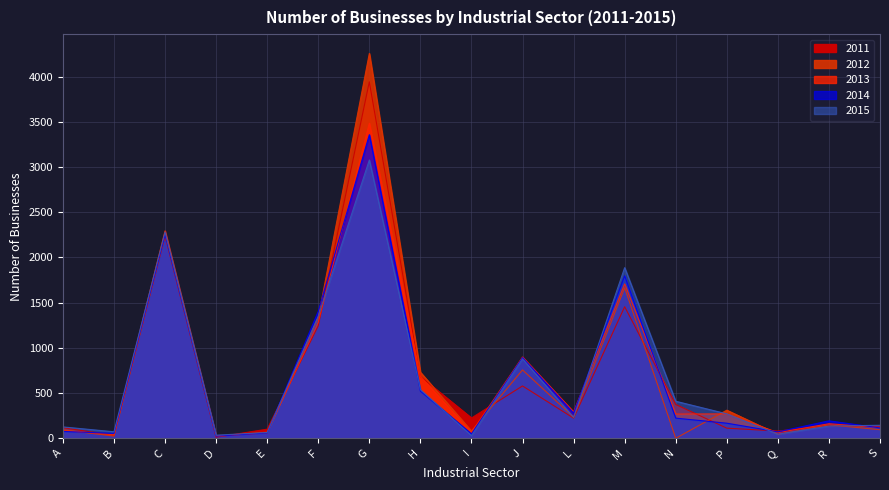

Reading right to left, what are all the values shown in this chart?

2011: S=133.0	R=139.0	Q=80.0	P=112.0	N=374.0	M=1455.0	L=223.0	J=579.0	I=225.0	H=683.0	G=3943.0	F=1244.0	E=101.0	D=12.0	C=2239.0	B=32.0	A=117.0
2012: S=95.0	R=149.0	Q=45.0	P=311.0	N=0.0	M=1665.0	L=234.0	J=756.0	I=80.0	H=731.0	G=4257.0	F=1338.0	E=68.0	D=21.0	C=2243.0	B=24.0	A=94.0
2013: S=119.0	R=161.0	Q=62.0	P=270.0	N=268.0	M=1708.0	L=292.0	J=899.0	I=65.0	H=684.0	G=3486.0	F=1282.0	E=60.0	D=23.0	C=2294.0	B=39.0	A=86.0
2014: S=115.0	R=193.0	Q=71.0	P=167.0	N=223.0	M=1797.0	L=280.0	J=893.0	I=49.0	H=522.0	G=3358.0	F=1405.0	E=59.0	D=23.0	C=2249.0	B=54.0	A=76.0
2015: S=144.1	R=135.1	Q=45.5	P=270.6	N=409.6	M=1887.5	L=230.9	J=879.1	I=29.8	H=538.0	G=3078.5	F=1351.7	E=64.1	D=34.4	C=2281.9	B=72.1	A=125.8